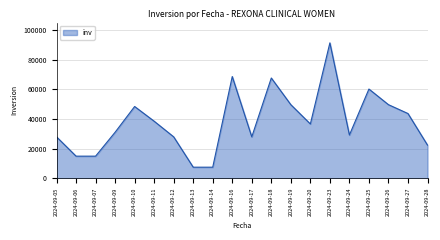

What is the difference between the values at 2024-09-13 and 2024-09-07?

7440